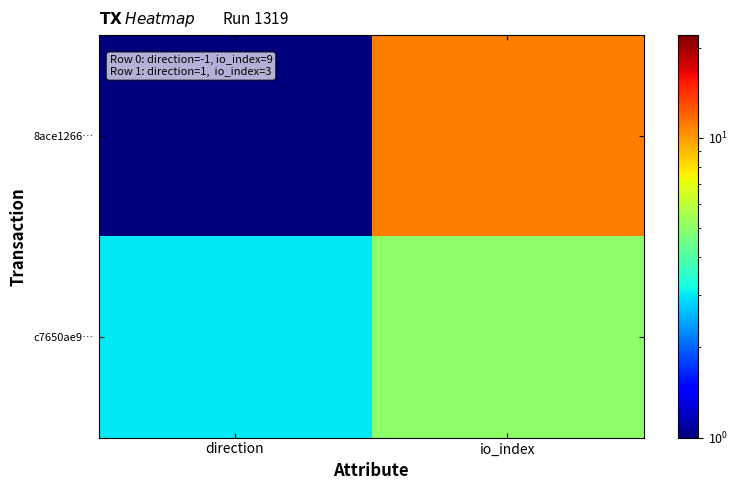

Which series has the widest spread of values?

8ace1266…